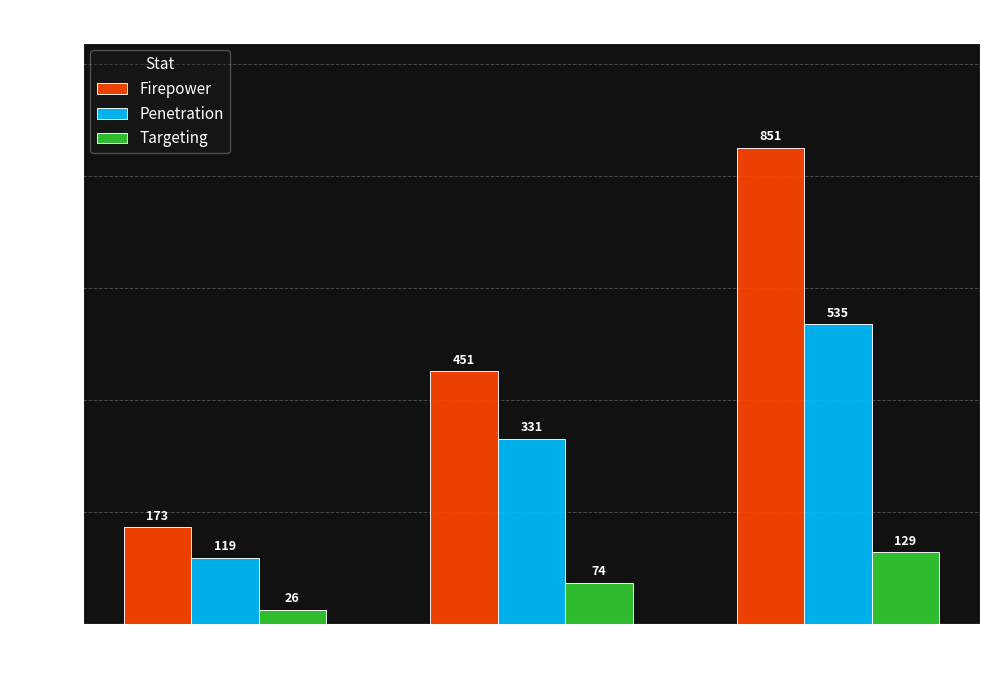

At Tier 3, list the series in order from smallest to largest.

Targeting, Penetration, Firepower